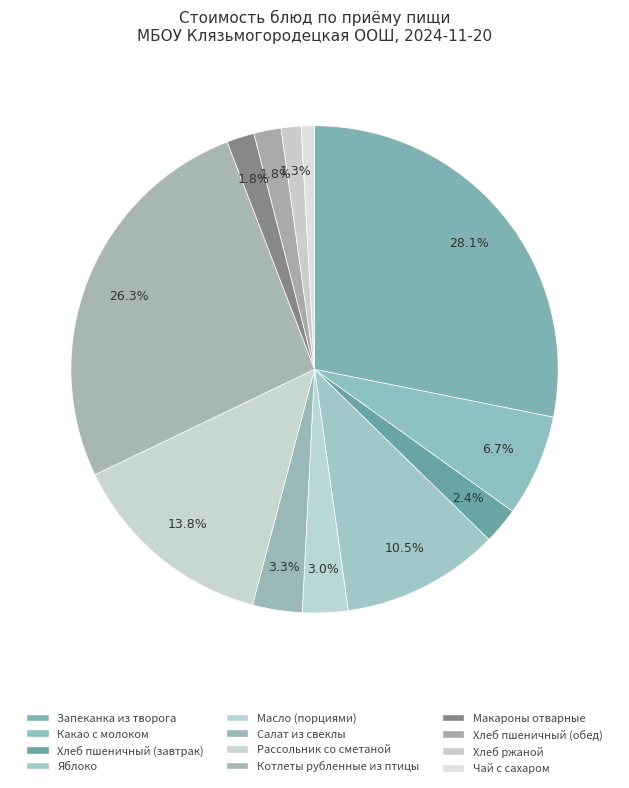

Combined, what portion of the pie is Рассольник со сметаной and Котлеты рубленные из птицы?

40.1%